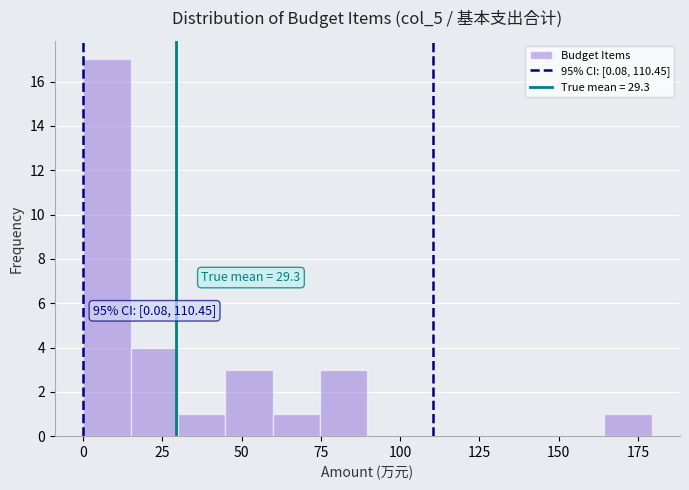

Read against the x-axis, roughly where is the centre of the tallest bar?

5